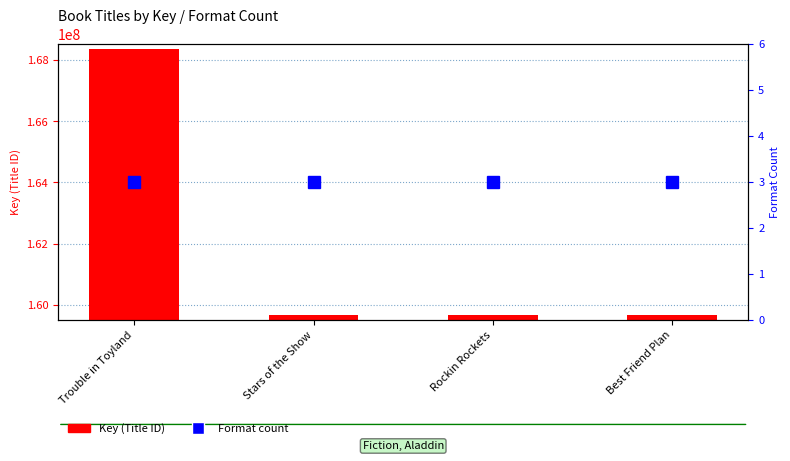

List the labels in order of Key (title ID) value, smallest first.

Best Friend Plan, Rockin Rockets, Stars of the Show, Trouble in Toyland